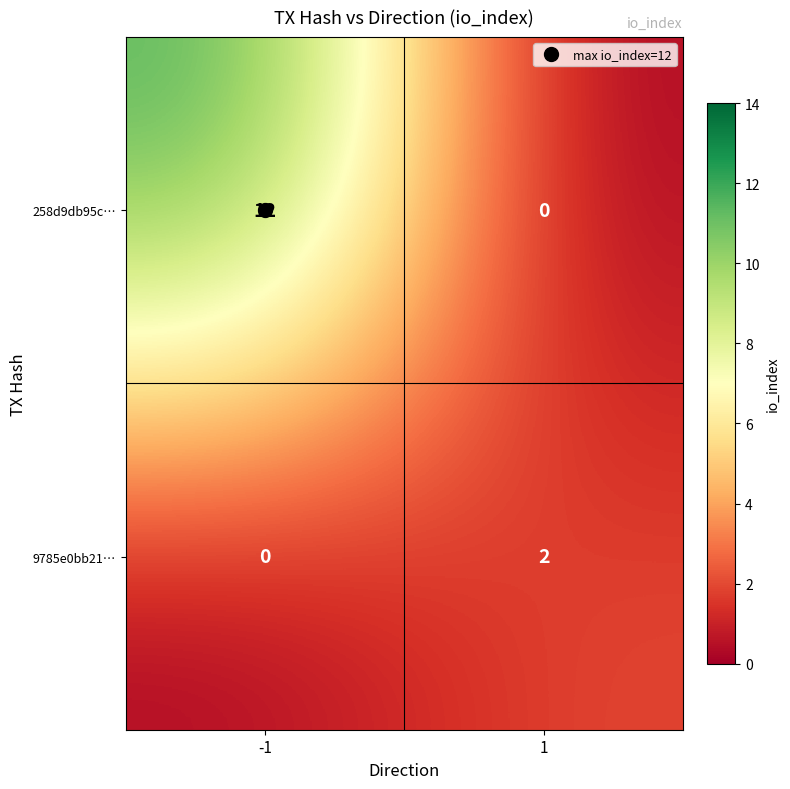

What is the approximate value of 258d9db95c… at -1, to the nearest 10?

10